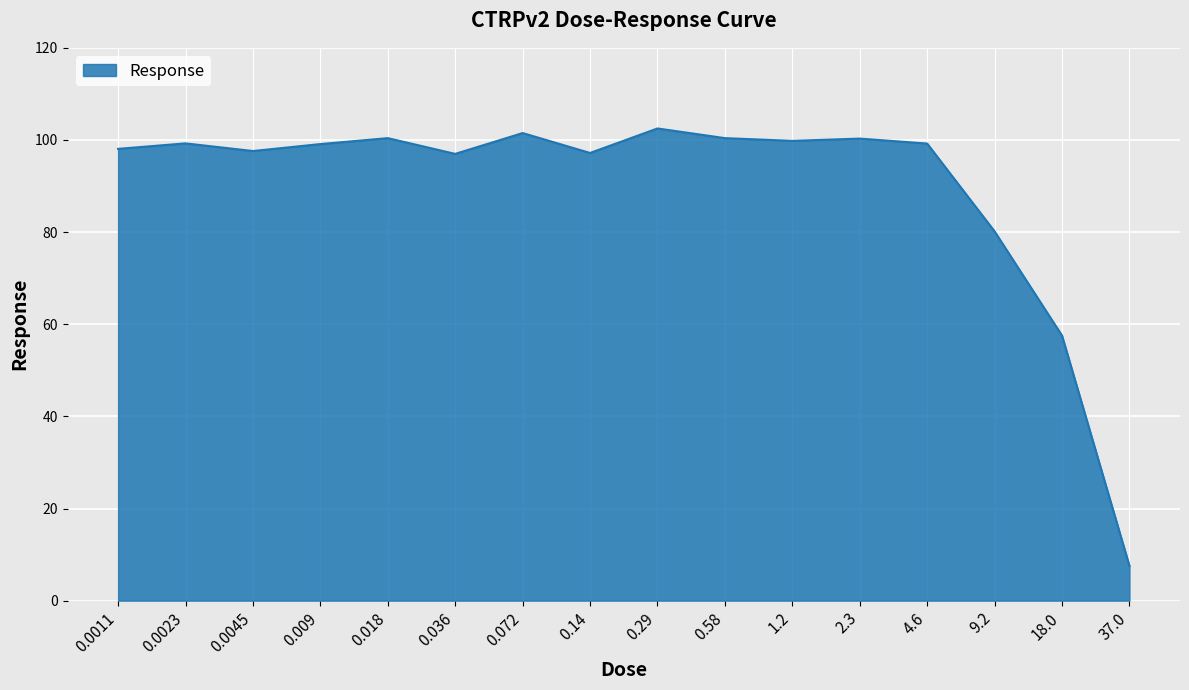

What is the maximum value shown in the chart?

102.5